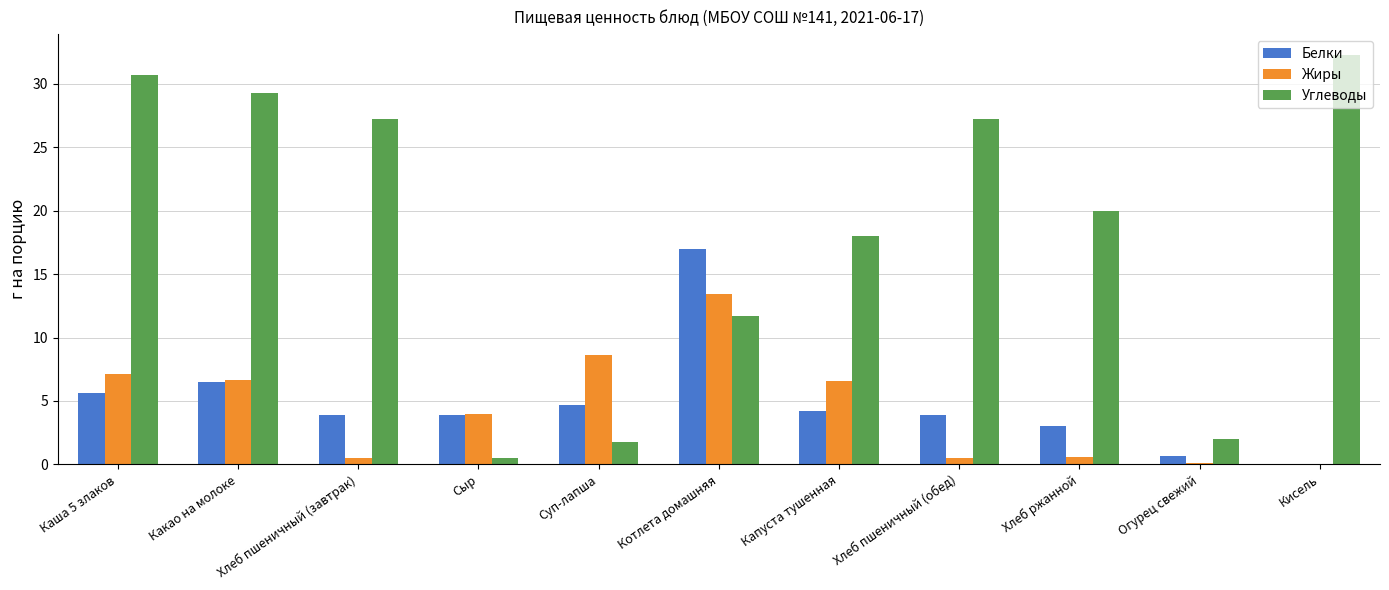

What is the total value across all series at Котлета домашняя?

42.1